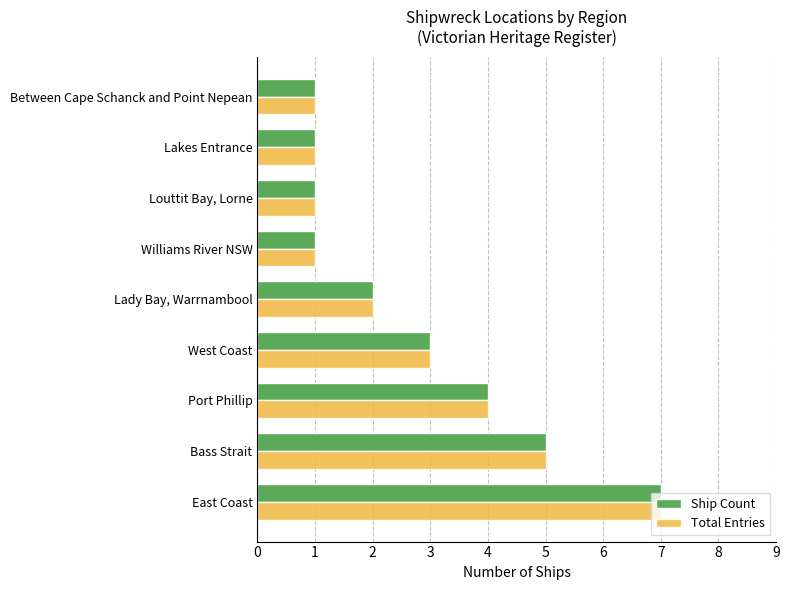

The Ship Count series shows 0 at Lakes Entrance. True or false?

False